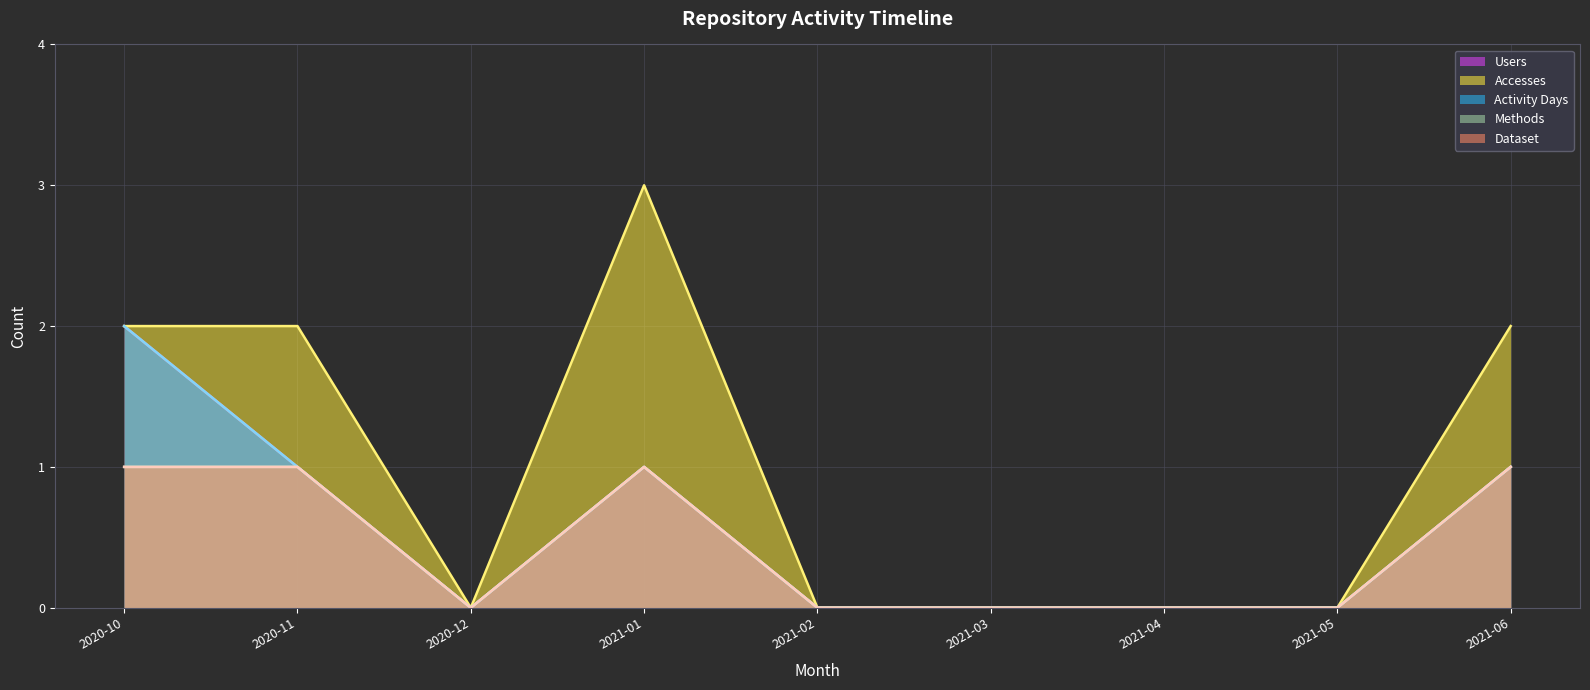

The value of Accesses (line) at 2020-10 is 1. True or false?

False